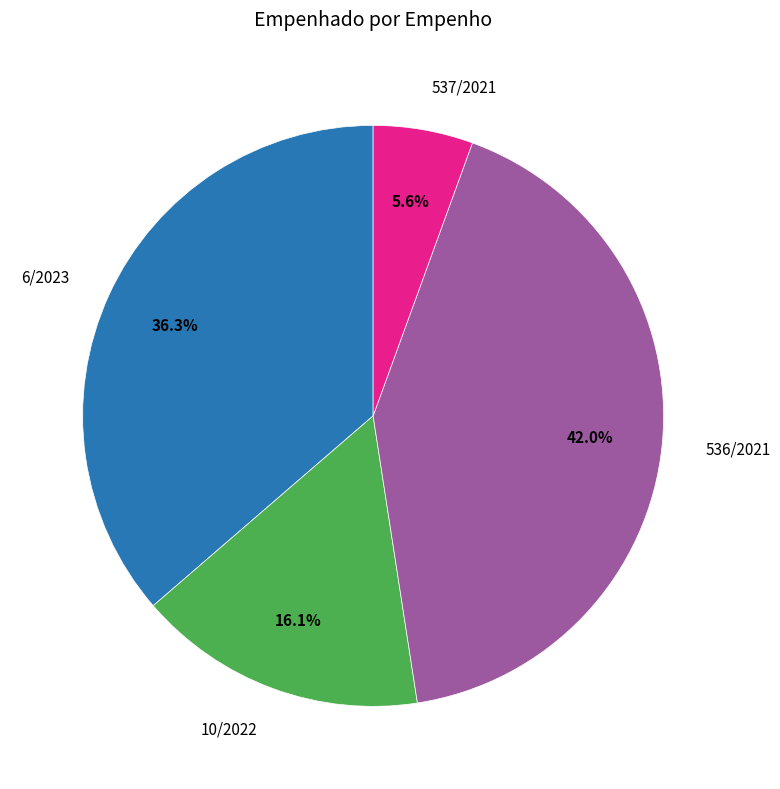

Does any single category account for the majority?

No